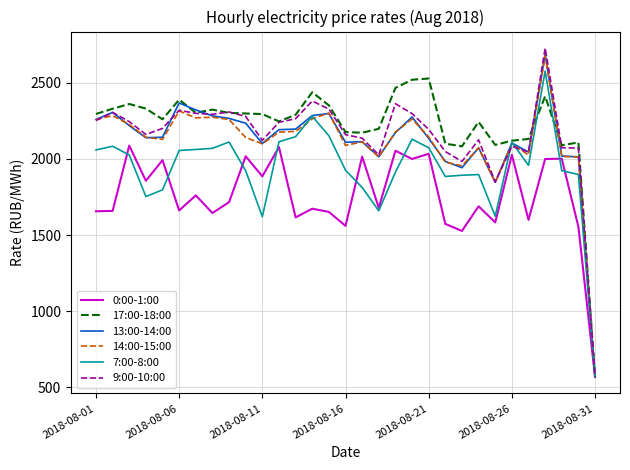

Which series has the largest range (max minus min)?

9:00-10:00